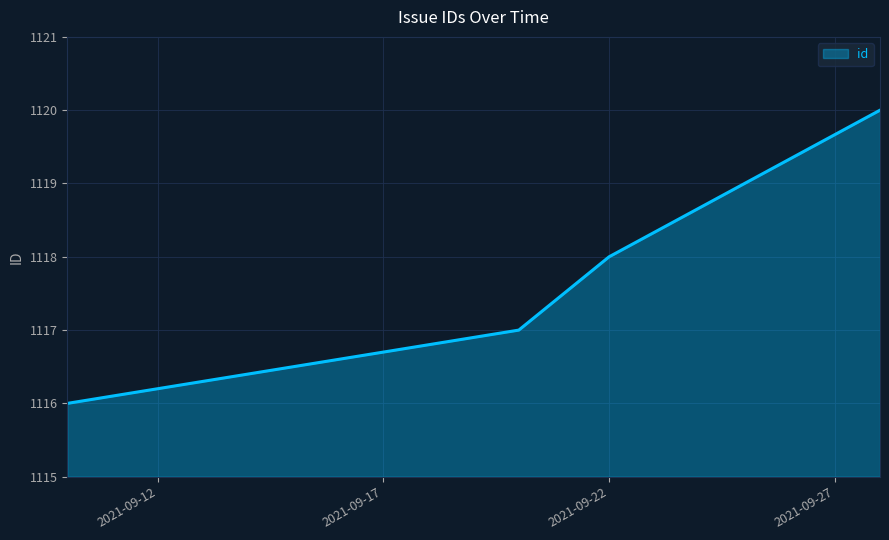

What is the maximum value shown in the chart?

1120